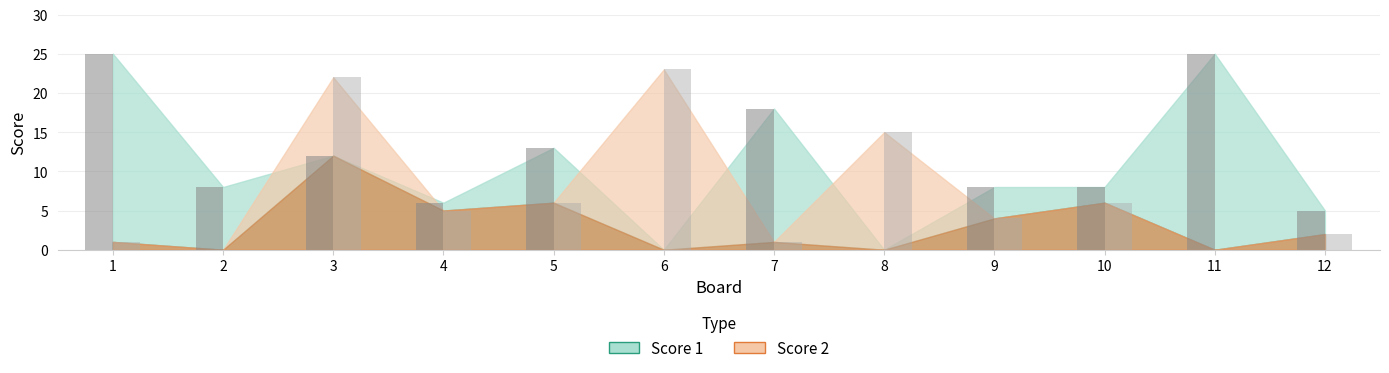

At which category is the sum across all series the highest?

3